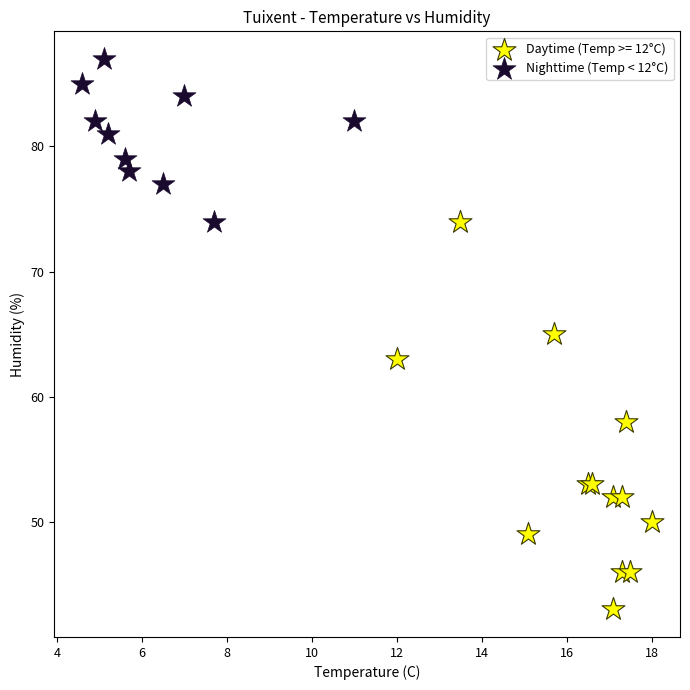

Which series contains the lowest Y value?

Daytime (Temp >= 12°C)